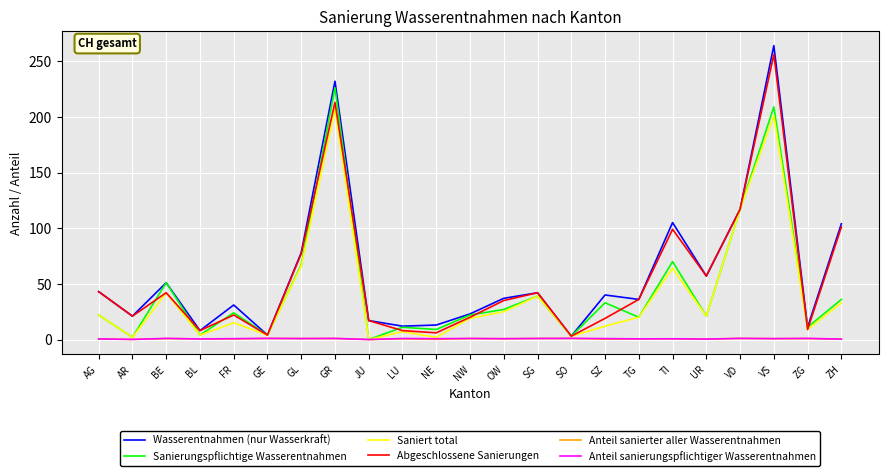

Which series has the widest spread of values?

Wasserentnahmen (nur Wasserkraft)